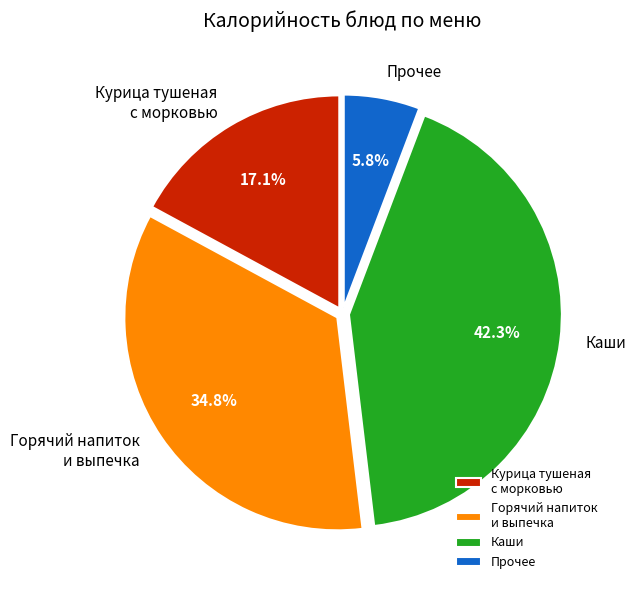

Rank the categories by value from highest to lowest.

Каши, Горячий напиток и выпечка, Курица тушеная с морковью, Прочее